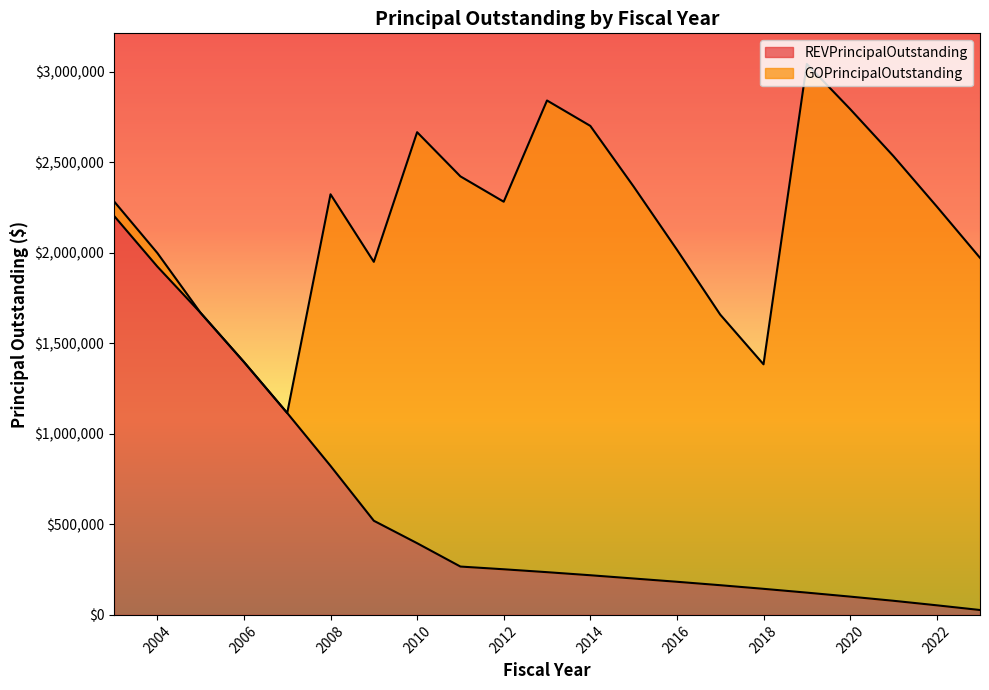

The value at 2014 is 219000. True or false?

True